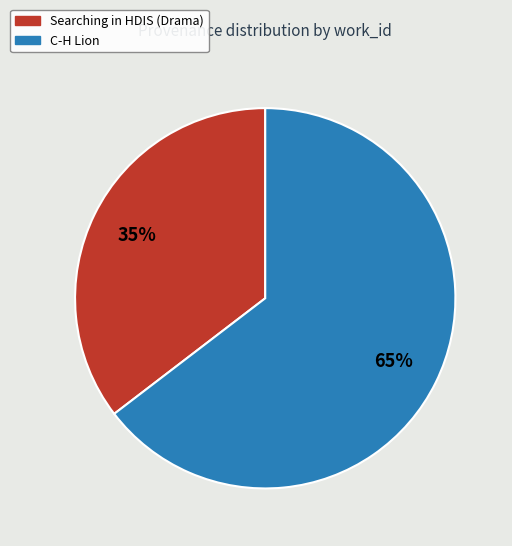

Which has a higher value, C-H Lion or Searching in HDIS (Drama)?

C-H Lion